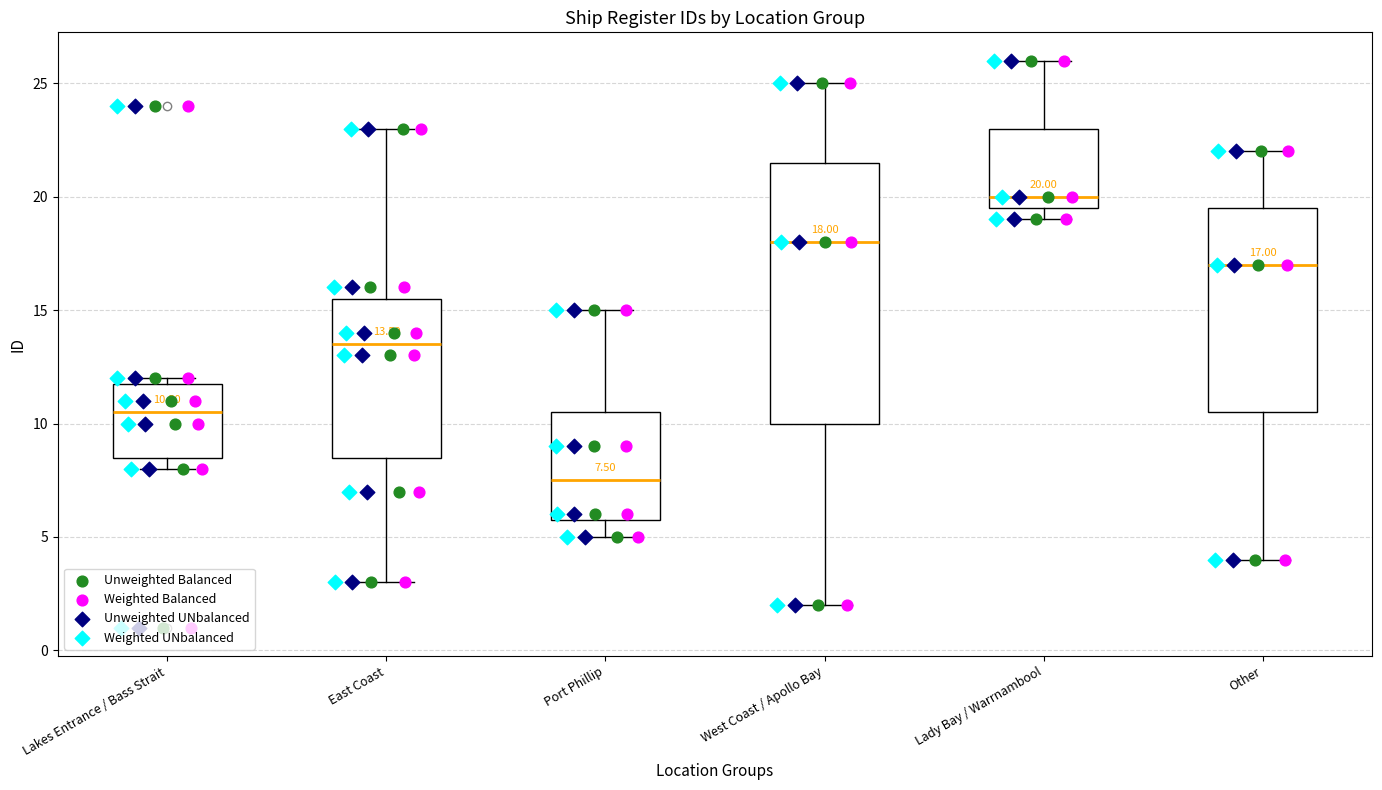

Comparing the boxes themselves (not the whiskers), which one is the tallest?

West Coast / Apollo Bay